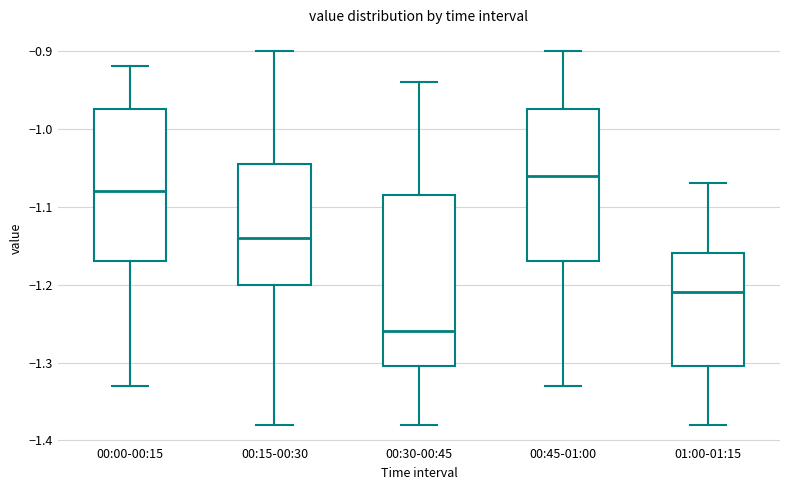

Comparing the boxes themselves (not the whiskers), which one is the tallest?

00:30-00:45